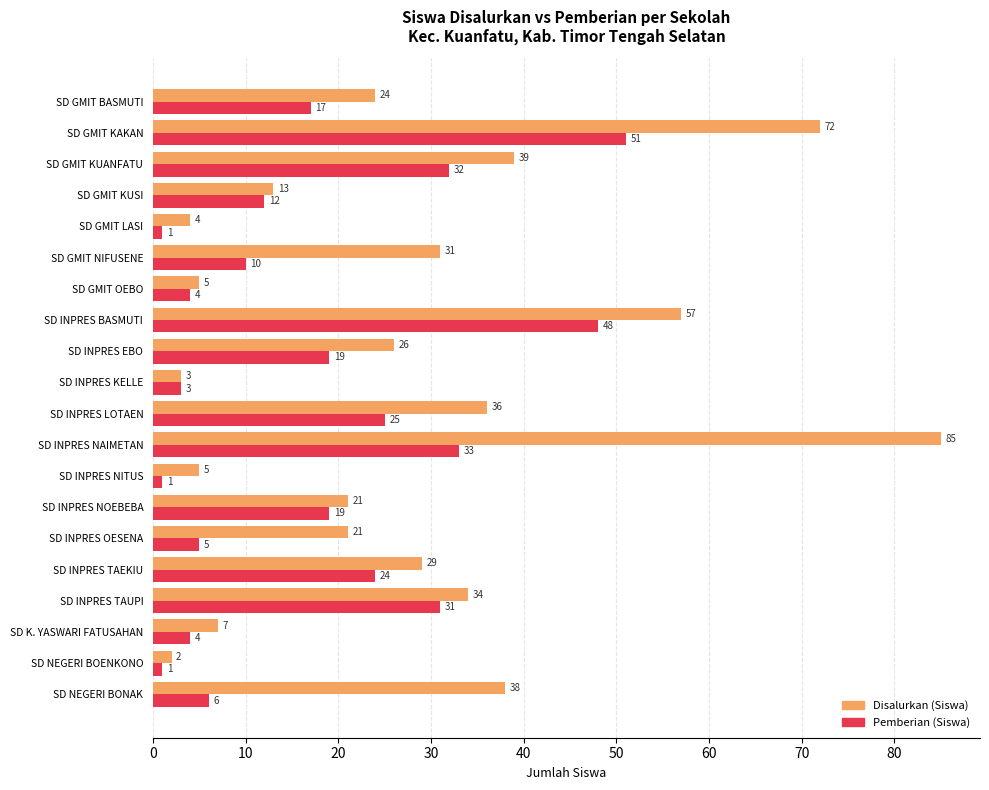

Which series has the largest total across all categories?

Disalurkan (Siswa)